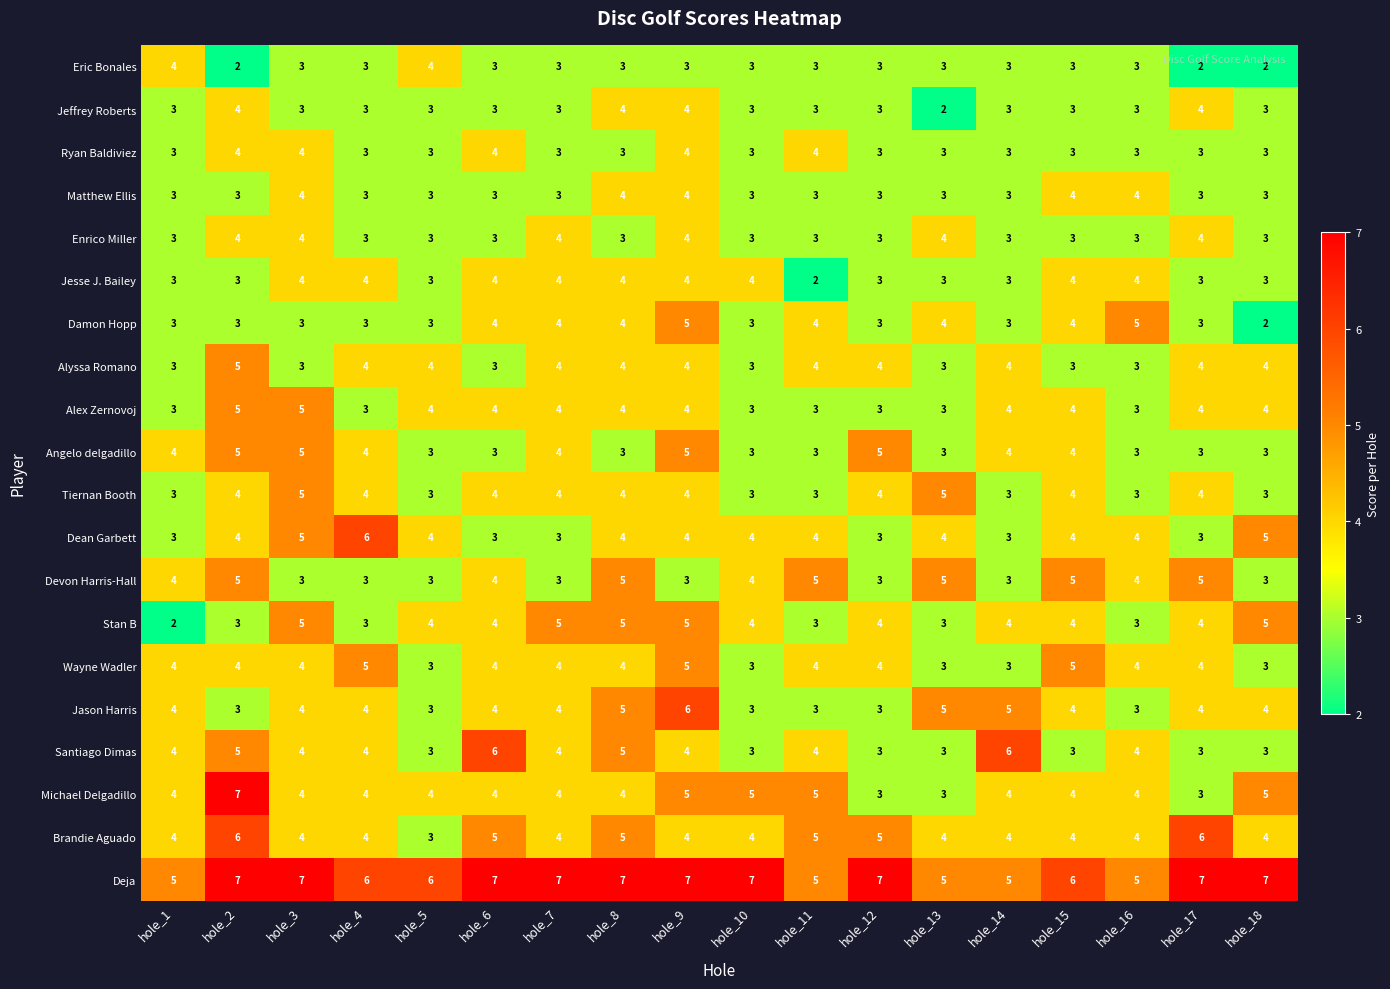

What is the maximum value for Devon Harris-Hall?

5